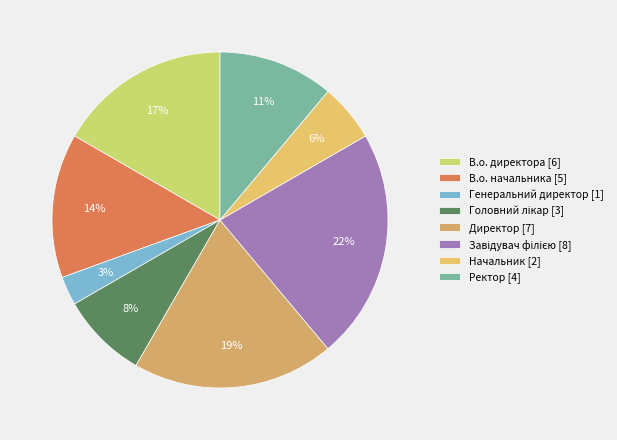

Count the number of slices in the pie.

8